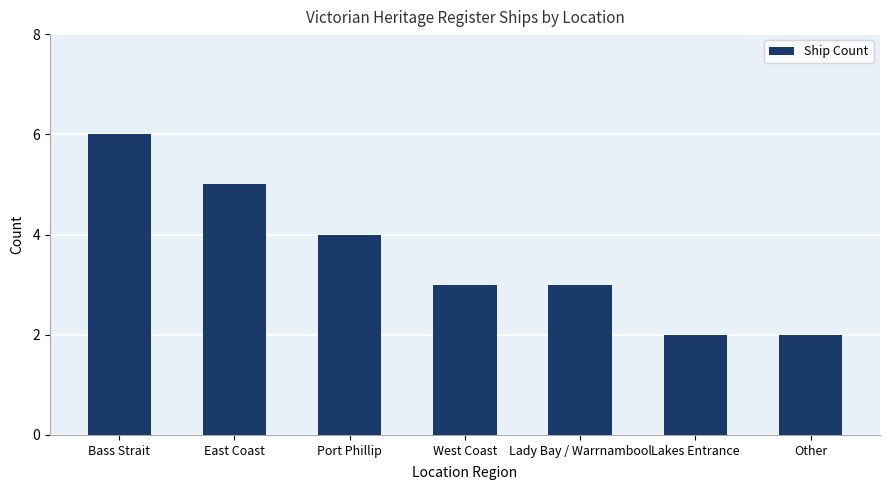

How many values are between 2 and 5?

6